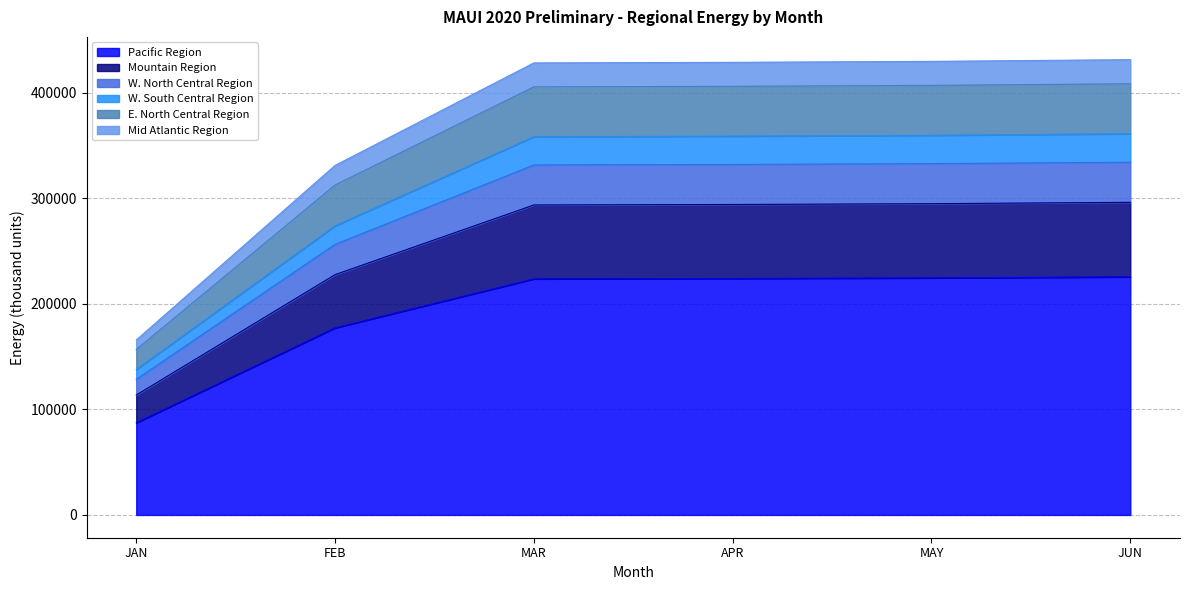

The value of Pacific Region at MAR is 223603.5. True or false?

True